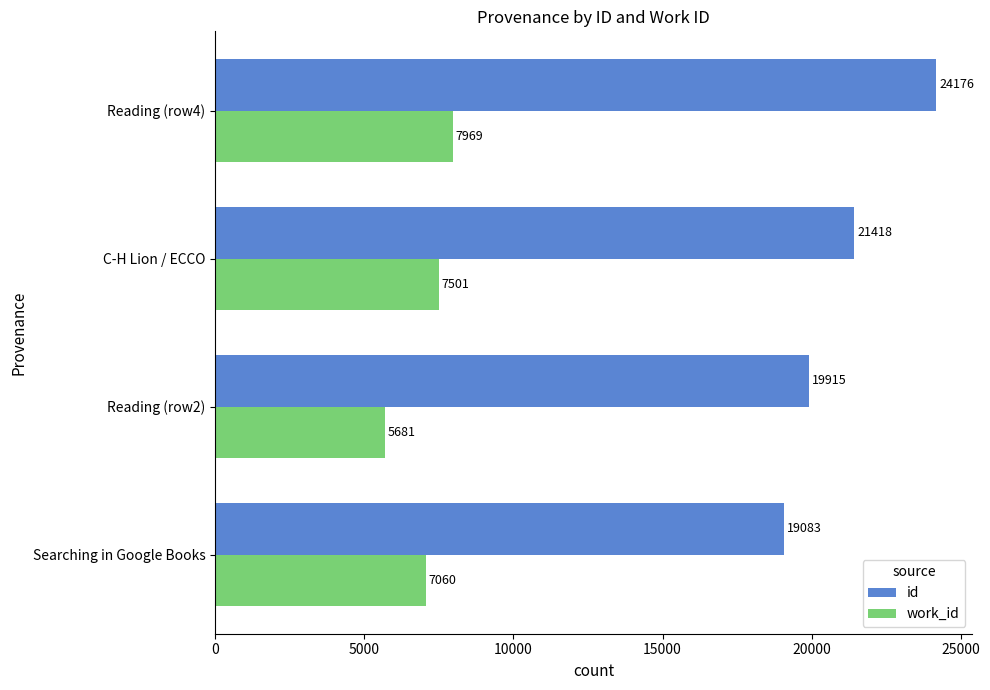

The work_id series shows 11660 at Searching in Google Books. True or false?

False